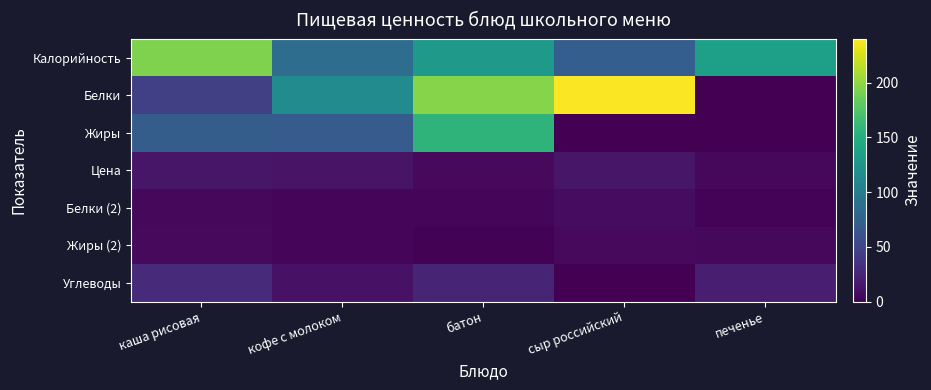

Reading left to right, what are all the values shown in this chart?

Калорийность: каша рисовая=193.7	кофе с молоком=86.0	батон=128.5	сыр российский=71.8	печенье=135.0
Белки: каша рисовая=45.6	кофе с молоком=115.9	батон=196.4	сыр российский=238.9	печенье=0.0
Жиры: каша рисовая=70.4	кофе с молоком=68.5	батон=156.0	сыр российский=0.0	печенье=0.0
Цена: каша рисовая=14.8	кофе с молоком=13.1	батон=5.7	сыр российский=14.7	печенье=5.1
Белки (2): каша рисовая=5.2	кофе с молоком=3.8	батон=3.9	сыр российский=8.4	печенье=2.2
Жиры (2): каша рисовая=6.5	кофе с молоком=2.9	батон=1.5	сыр российский=6.0	печенье=5.1
Углеводы: каша рисовая=28.4	кофе с молоком=11.3	батон=24.9	сыр российский=0.0	печенье=20.1